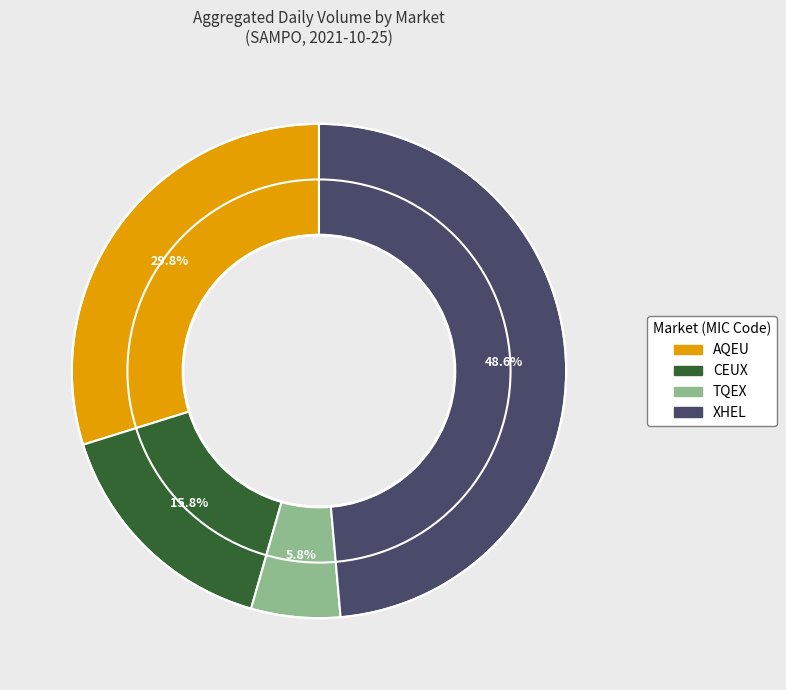

How many segments does this pie chart have?

4